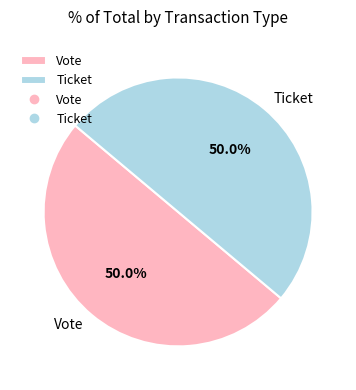

What percentage is NOT represented by Vote?

50.0%